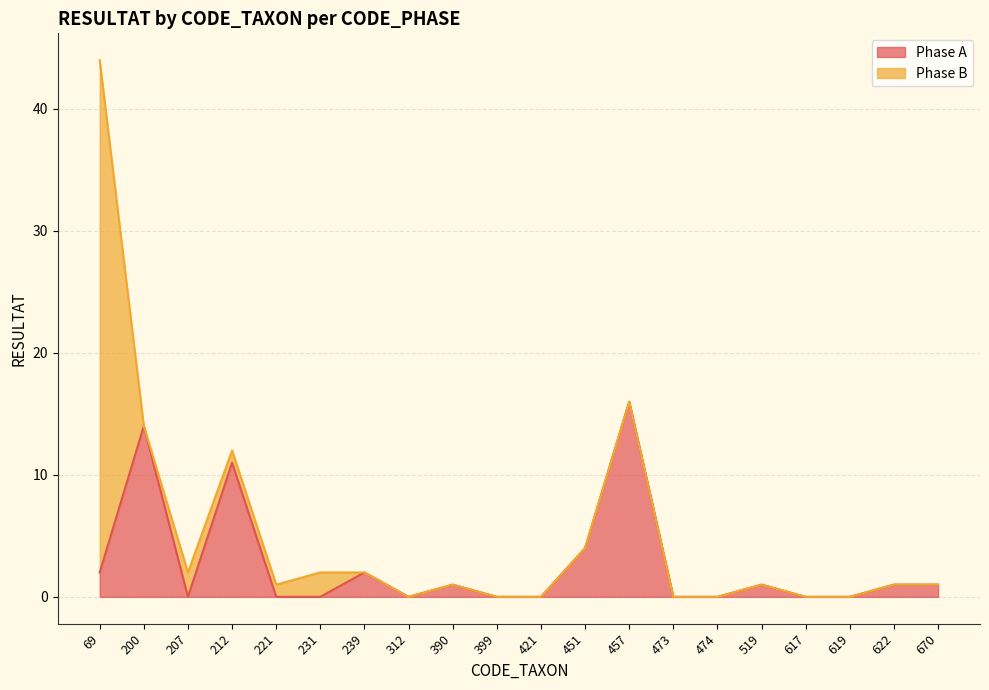

What is the sum of all values?

53